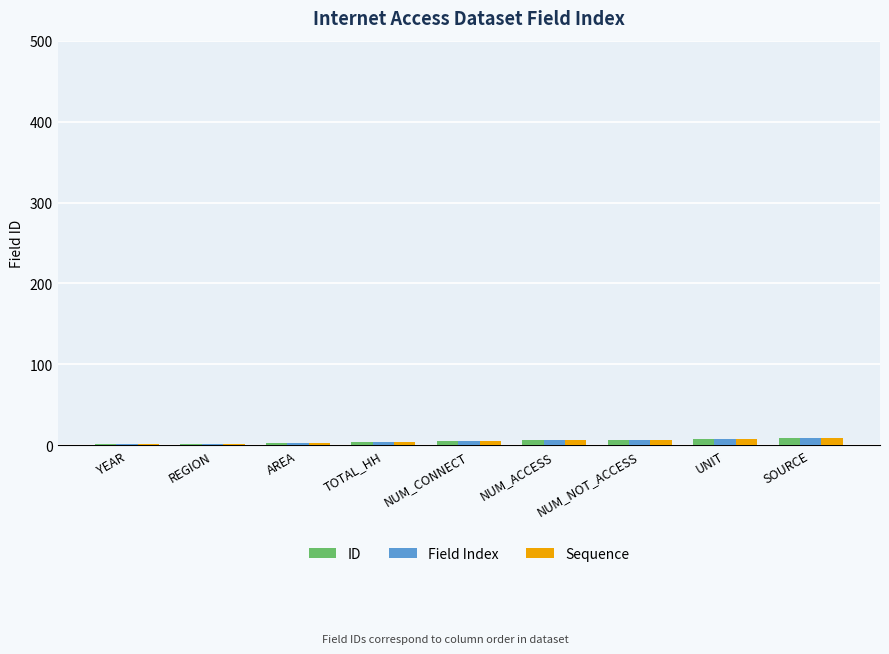

What is the sum of all Field Index values?

45